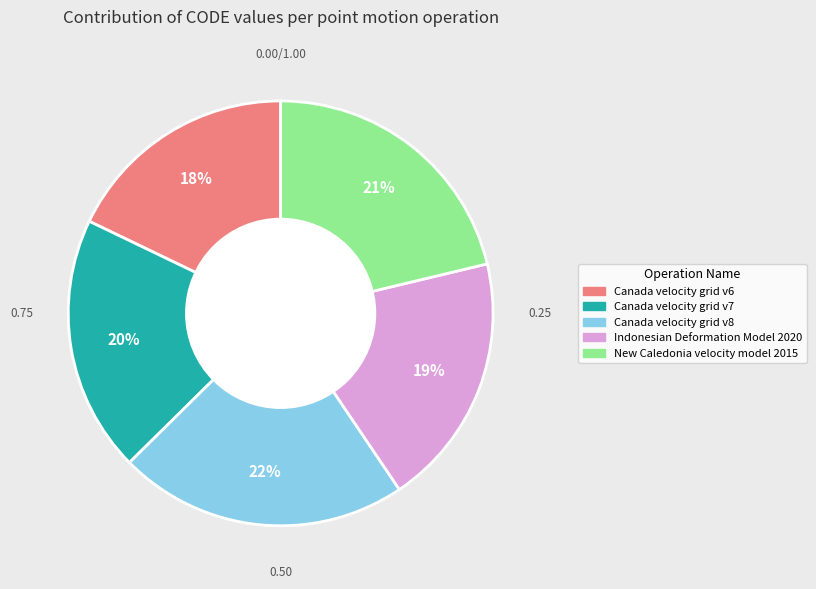

To the nearest percent, what percentage of the pie is Canada velocity grid v6?

18%